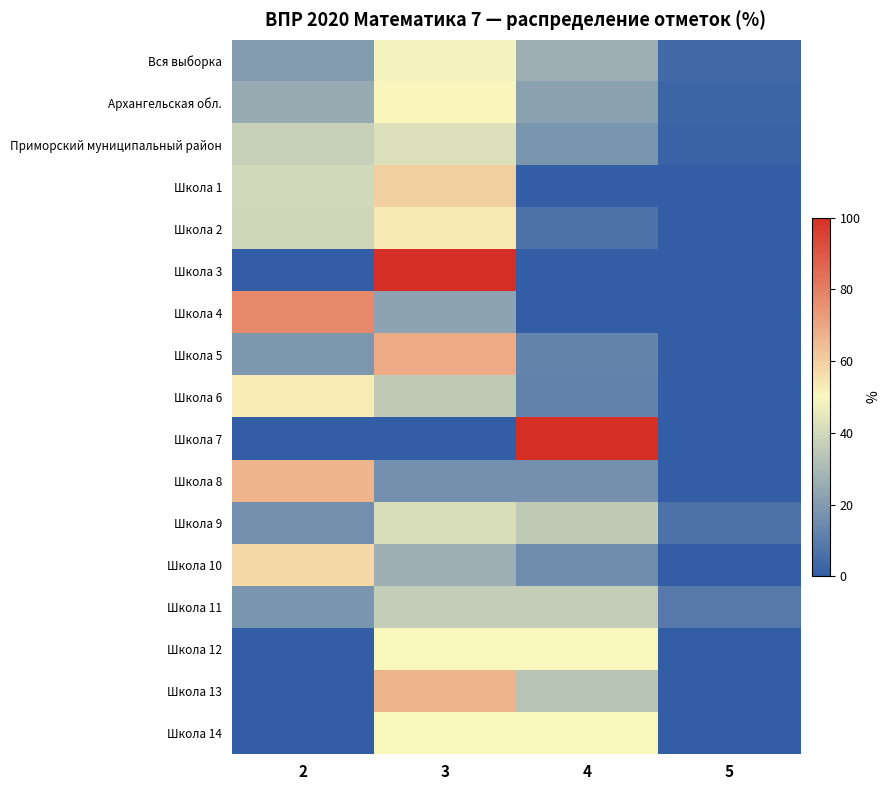

Rank the series by their maximum value, from highest to lowest.

Школа 3, Школа 7, Школа 4, Школа 5, Школа 8, Школа 13, Школа 1, Школа 10, Школа 2, Школа 6, Архангельская обл., Школа 12, Школа 14, Вся выборка, Приморский муниципальный район, Школа 9, Школа 11